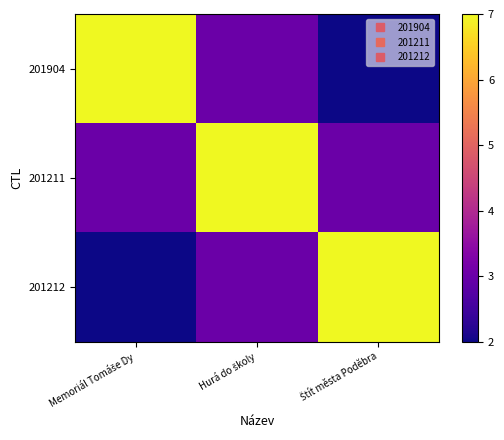

Rank the series at Memoriál Tomáše Dy from highest to lowest value.

201904, 201211, 201212